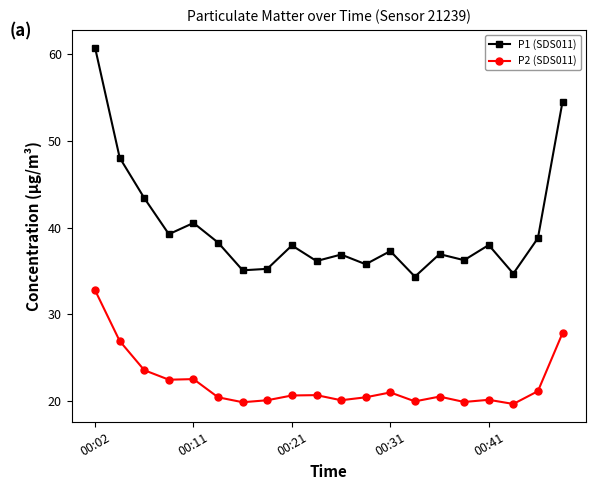

True or false: P1 (SDS011) has more than 1 interior local peaks.

True